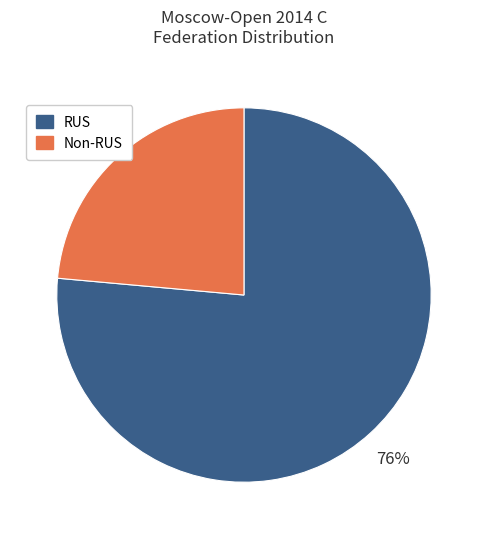

Does any single category account for the majority?

Yes